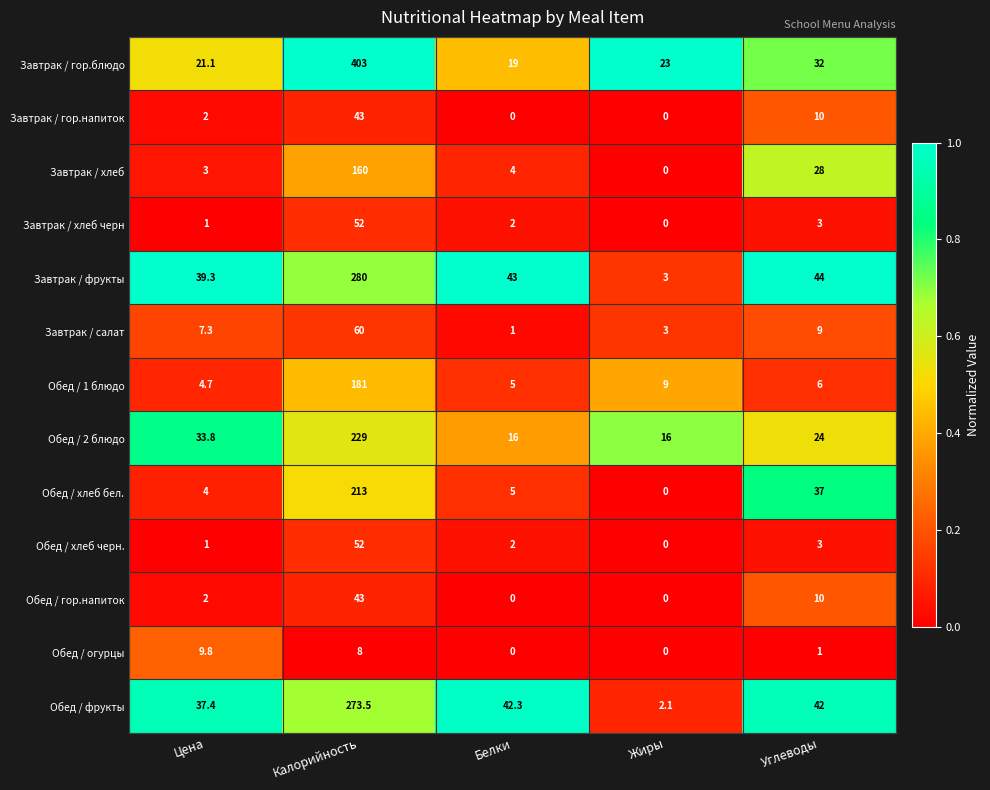

Which category has the highest value across all series?

Калорийность